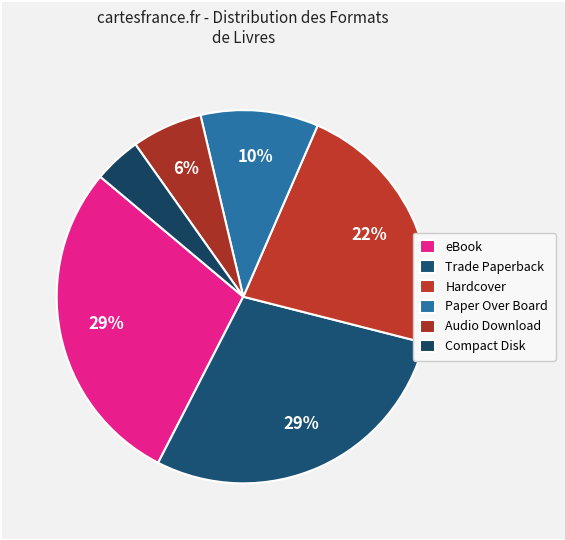

Which category has the smallest portion of the pie?

Compact Disk